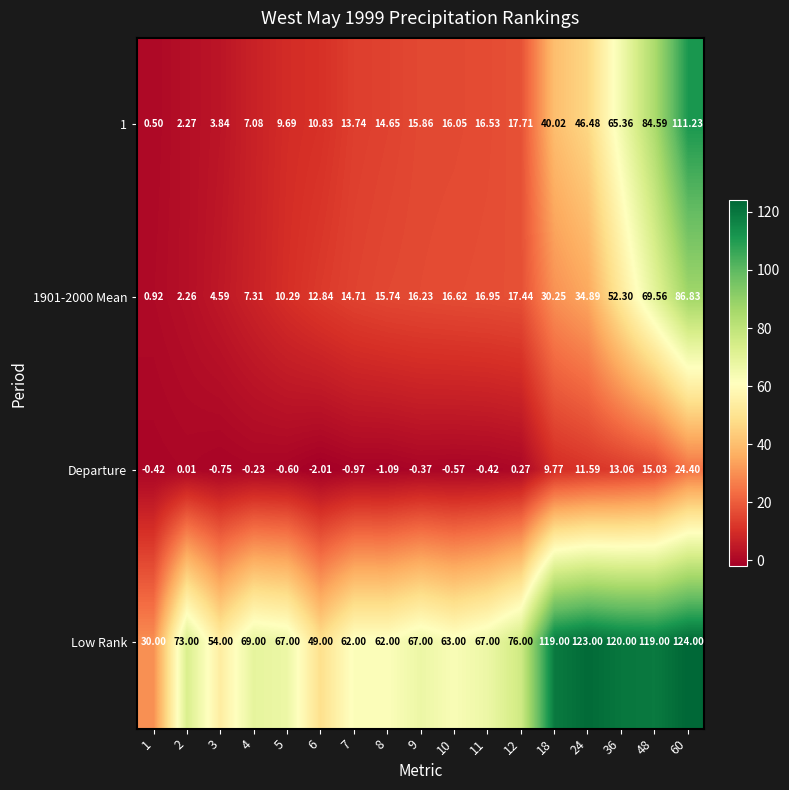

List the series in order of their peak value, highest first.

Low Rank, 1, 1901-2000 Mean, Departure